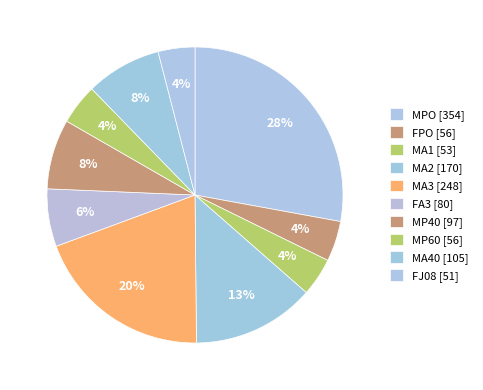

Count the number of slices in the pie.

10